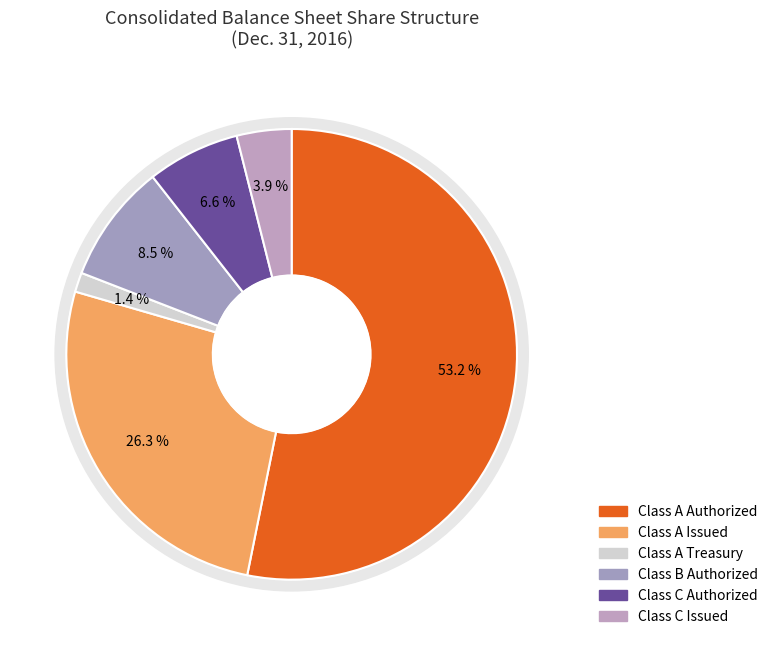

Is it true that Class B Authorized is 9% of the pie?

True